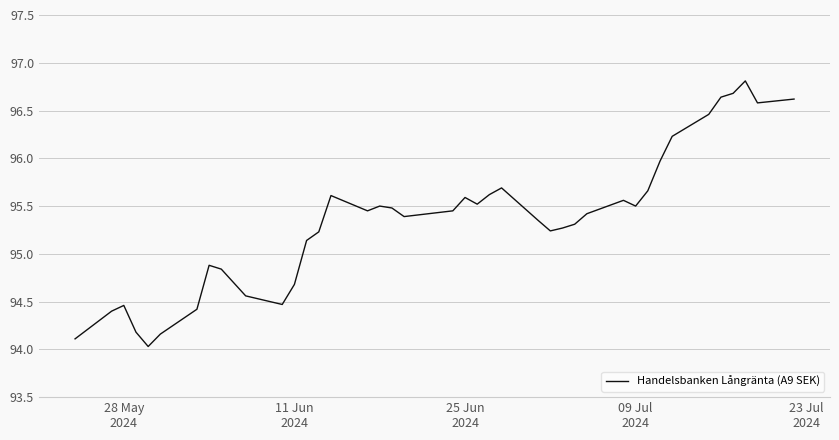

What is the difference between the maximum and minimum values?

2.8